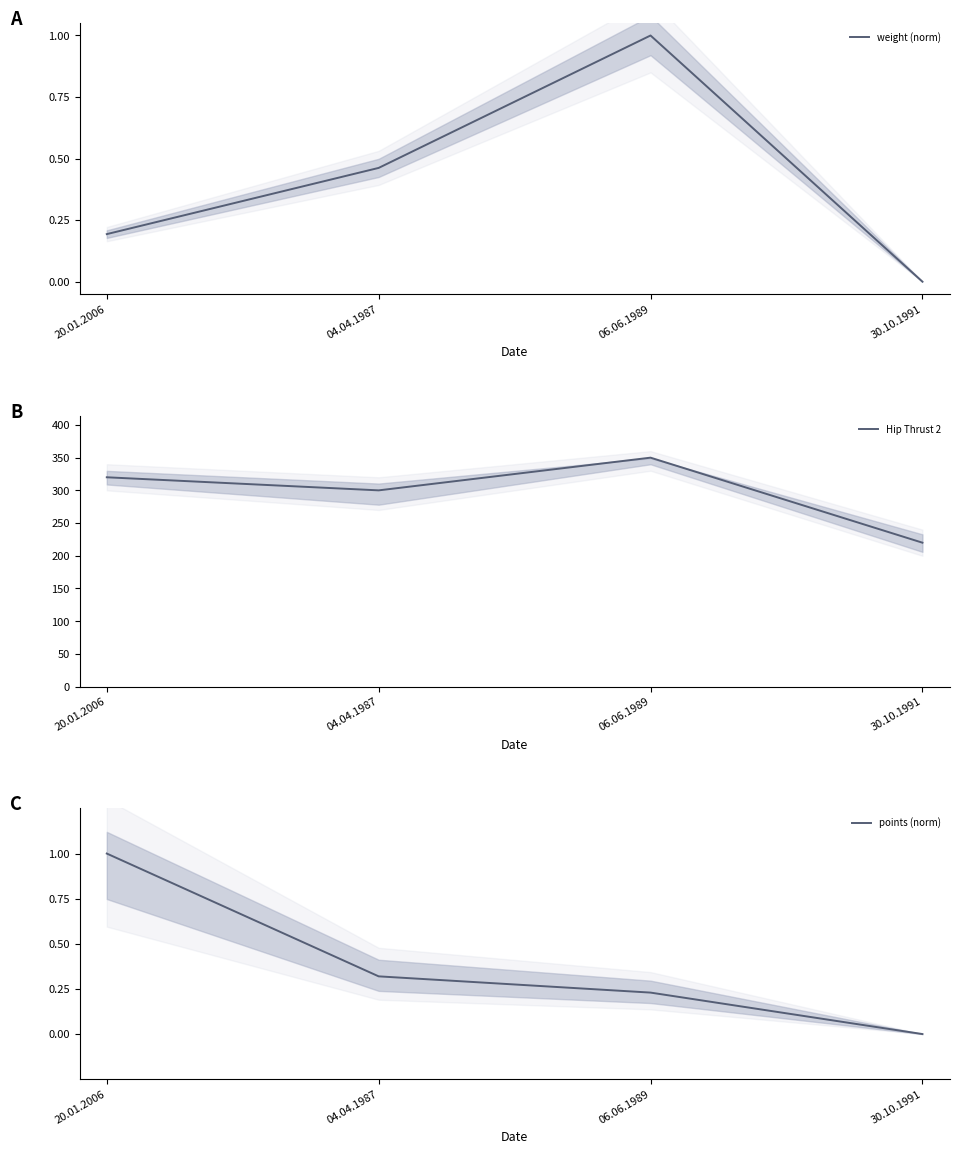

What is the maximum value for weight (norm)?

1.0